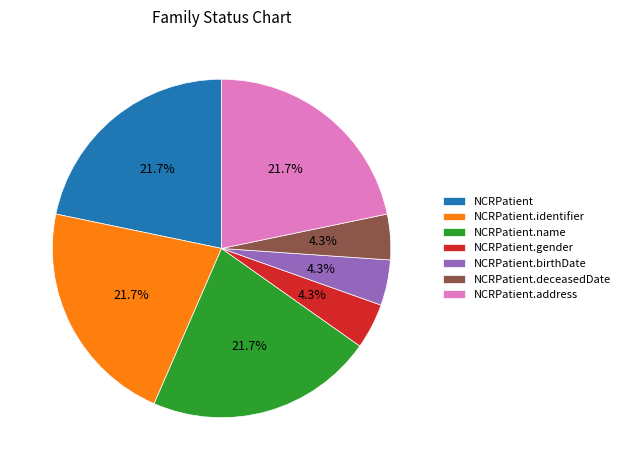

Approximately how many times larger is the value at NCRPatient.gender compared to NCRPatient.deceasedDate?

1.0